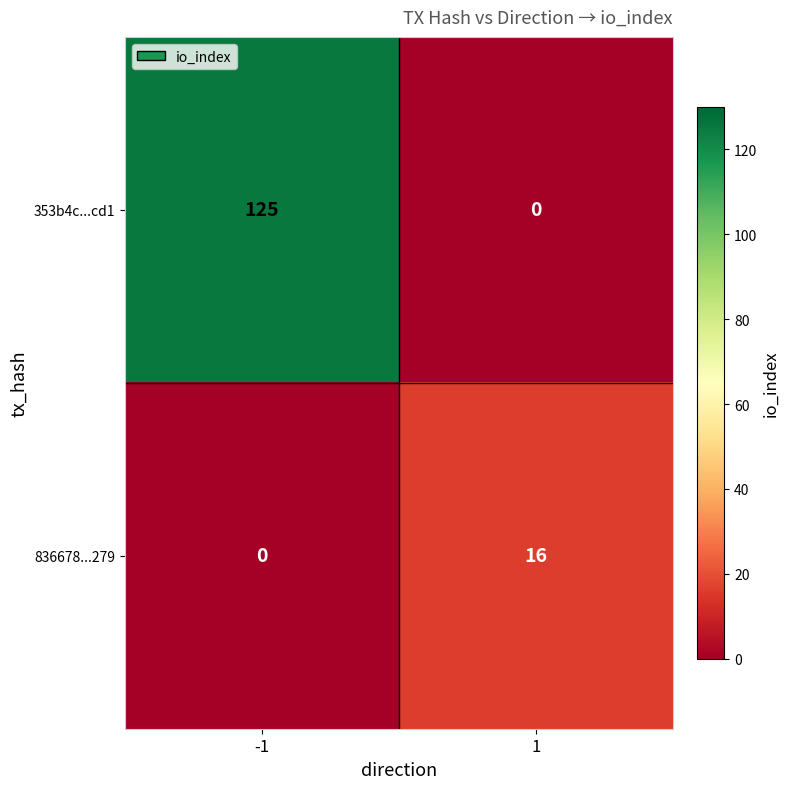

Between -1 and 1, which series saw the biggest shift?

353b4c...cd1